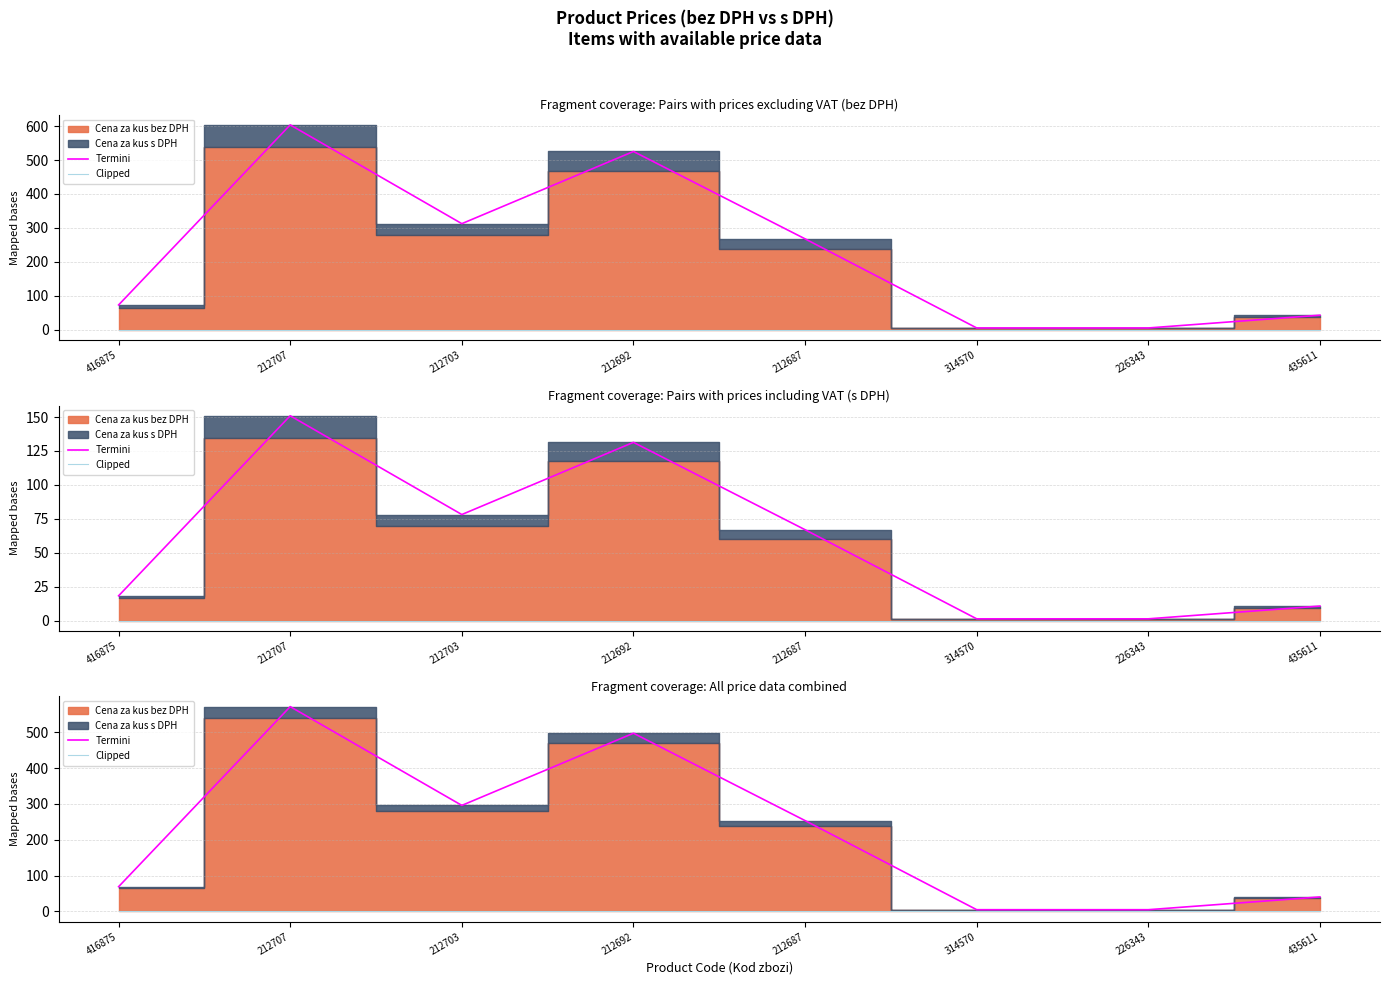

Does the chart display data point markers on the line(s)?

No